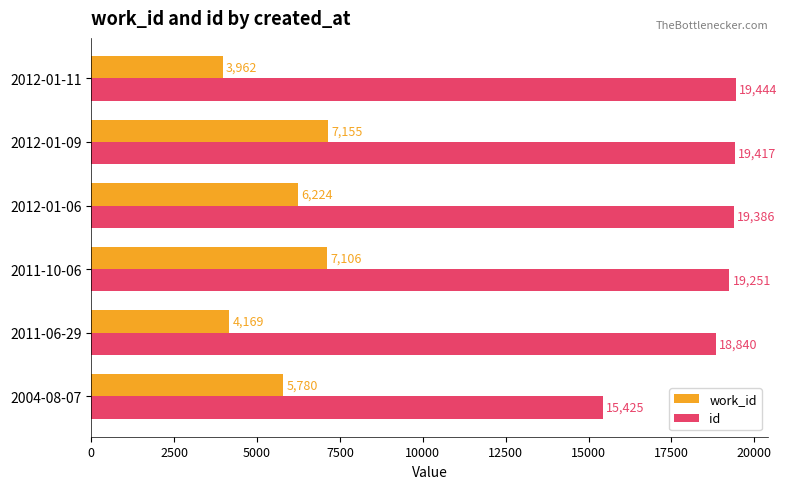

What is the sum of all id values?

111763